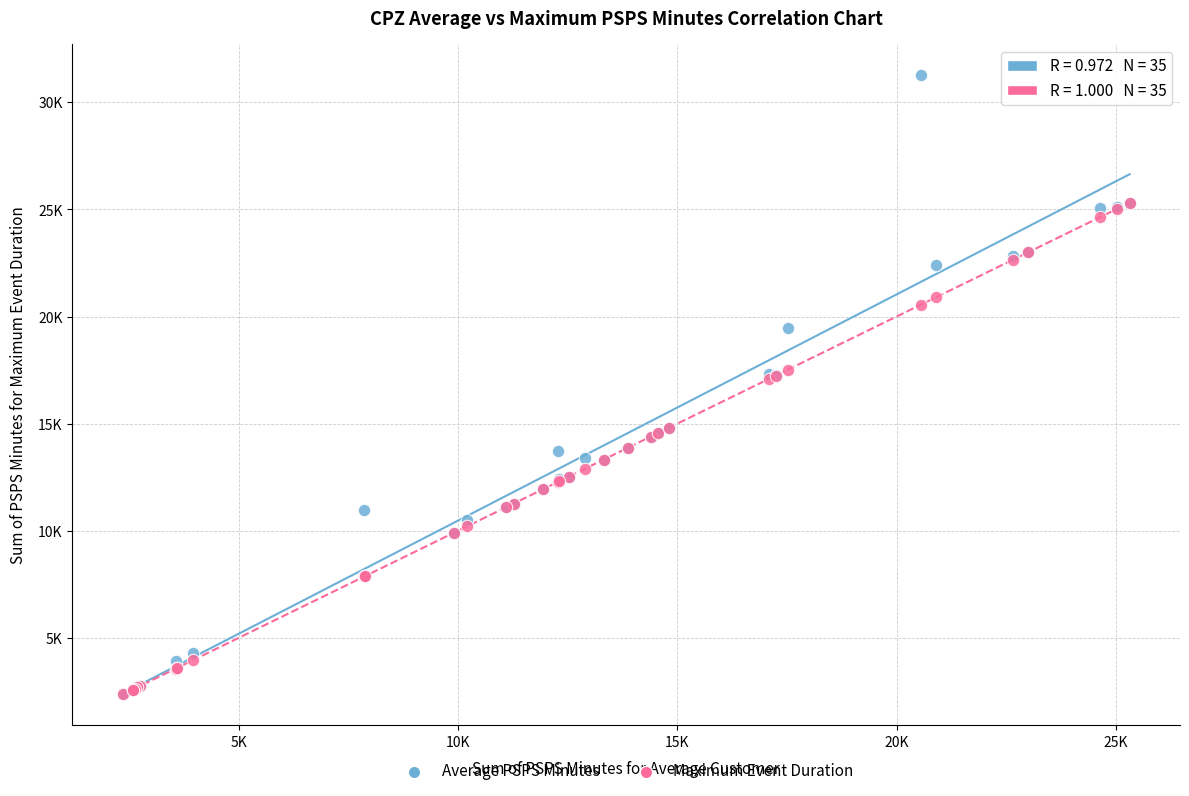

What are all the series names shown in the legend?

Average PSPS Minutes, Maximum Event Duration